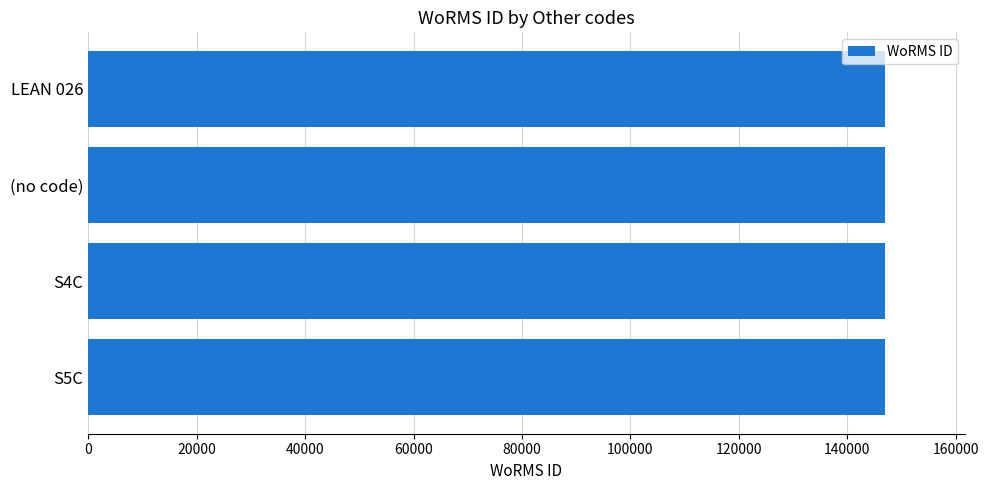

What is the minimum value shown in the chart?

146956